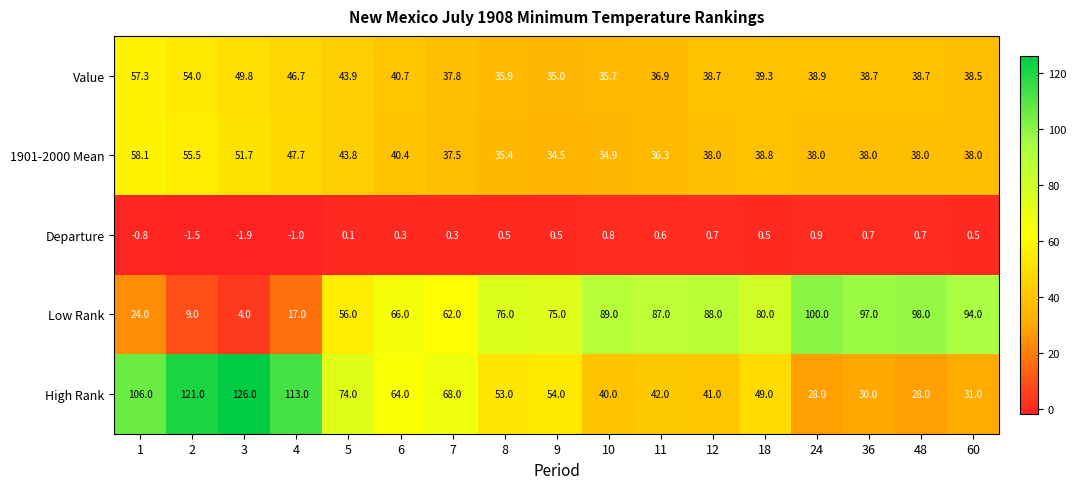

At 12, list the series in order from smallest to largest.

Departure, 1901-2000 Mean, Value, High Rank, Low Rank